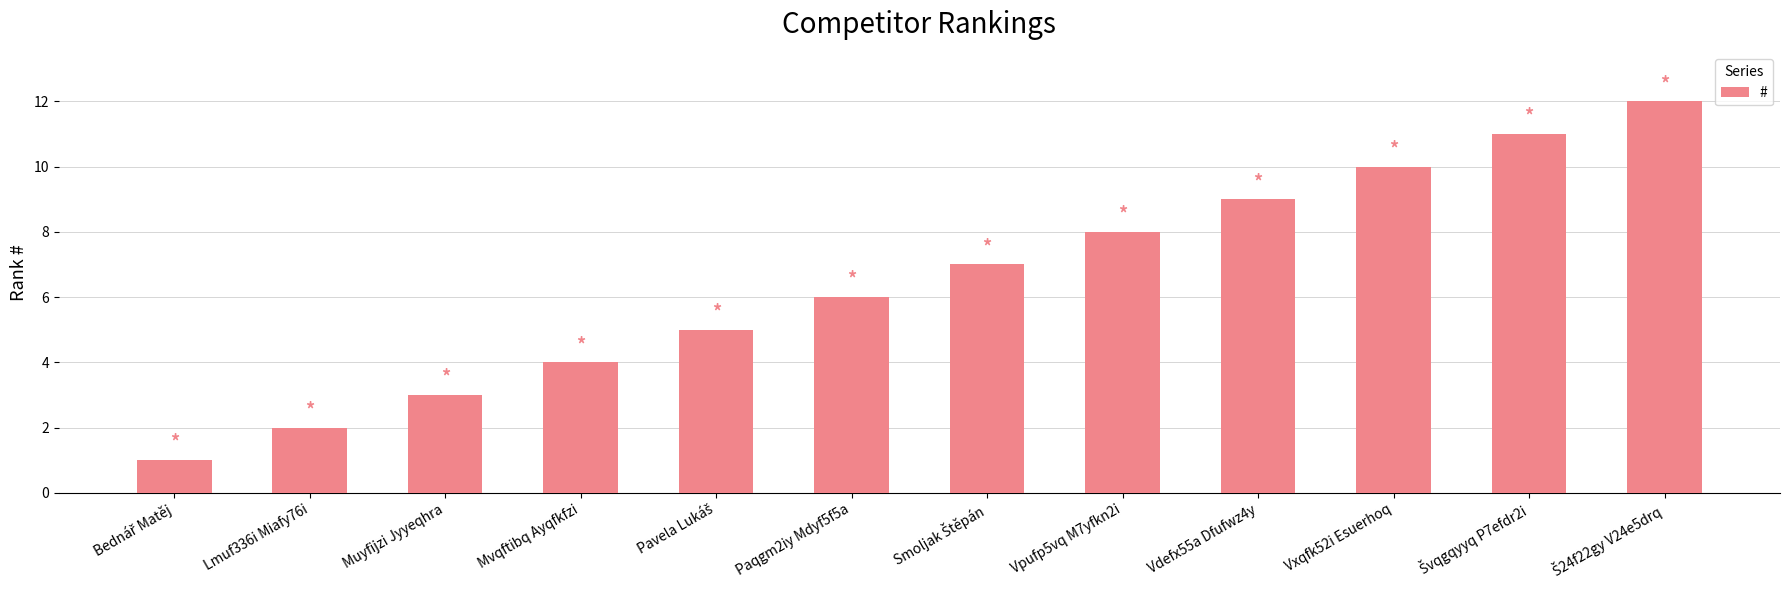

Where is the data nearest to the value 6?

Paqgm2iy Mdyf5f5a